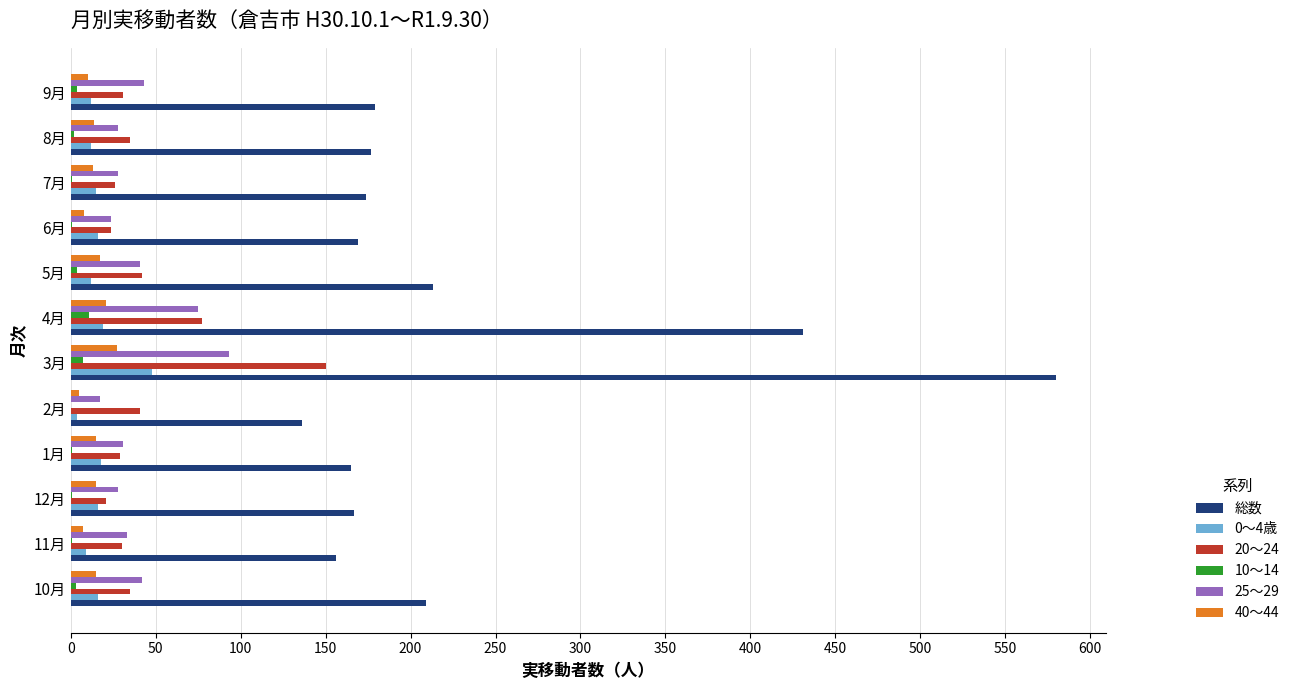

What is the maximum value shown in the chart?

580